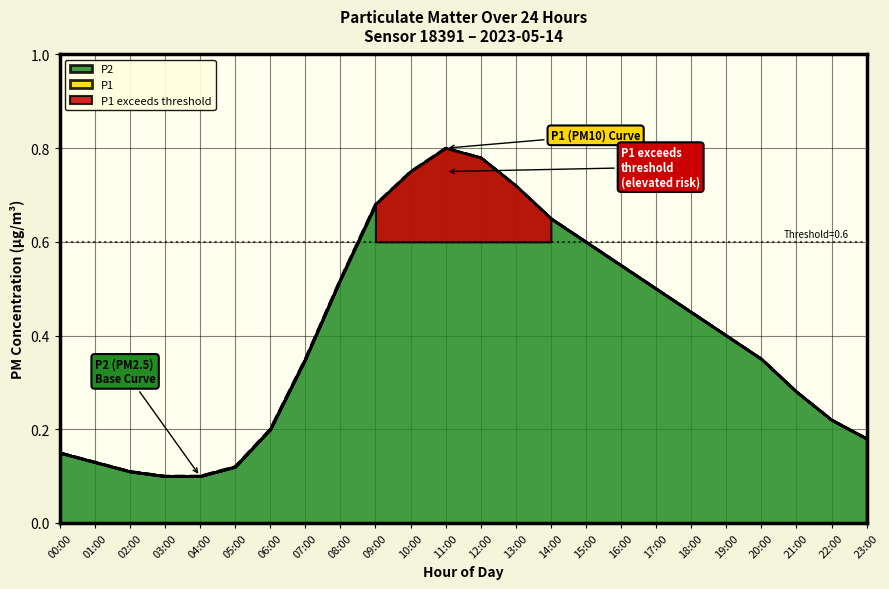

At which category does P2 reach its first local peak?

11:00